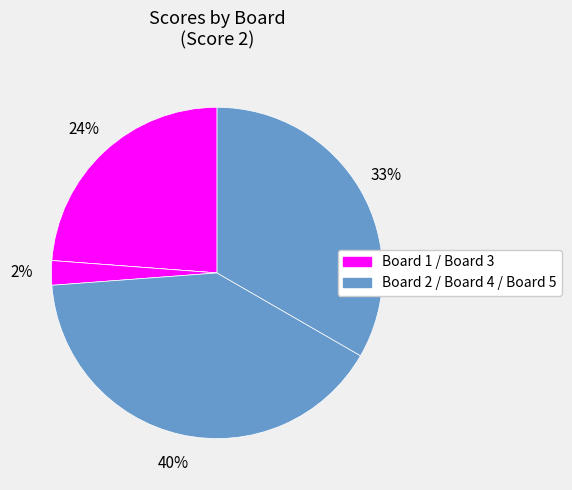

Count the number of slices in the pie.

5